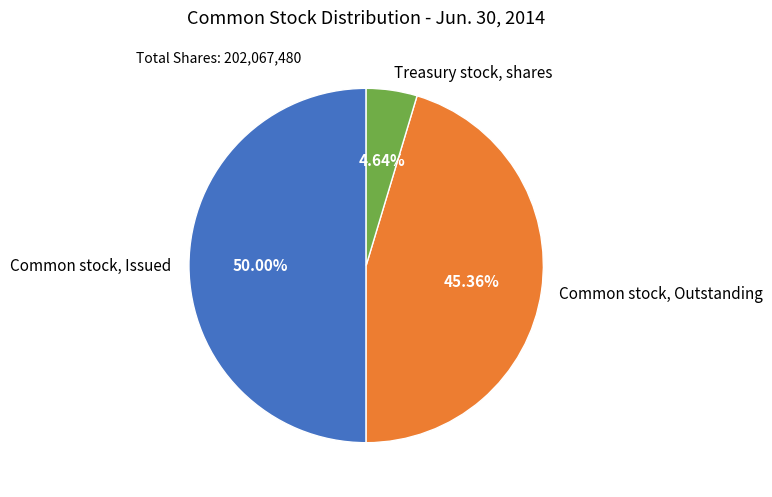

Count the number of slices in the pie.

3